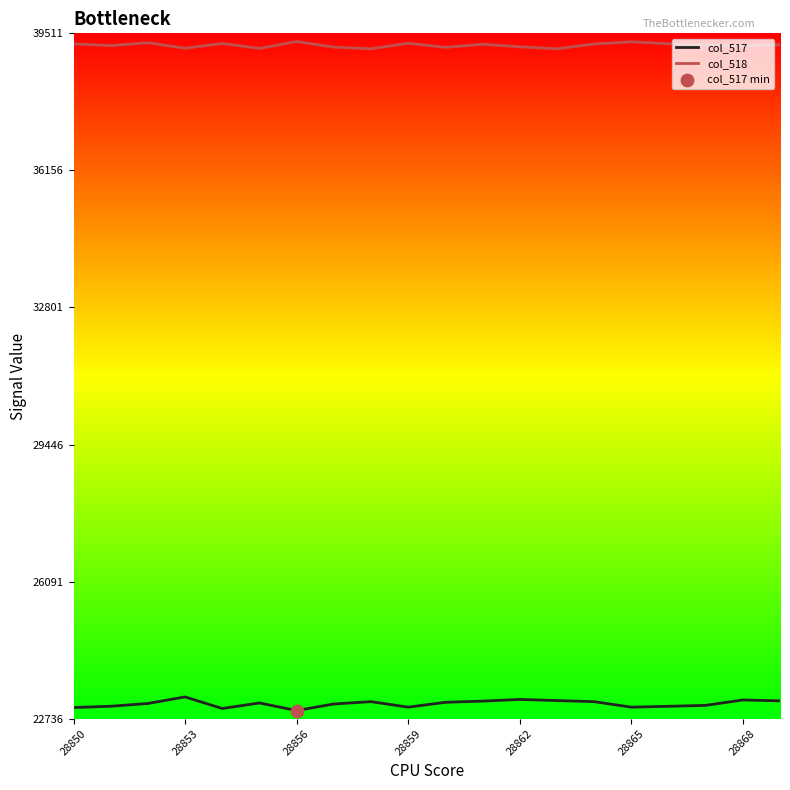

What is the greatest value displayed?

39311